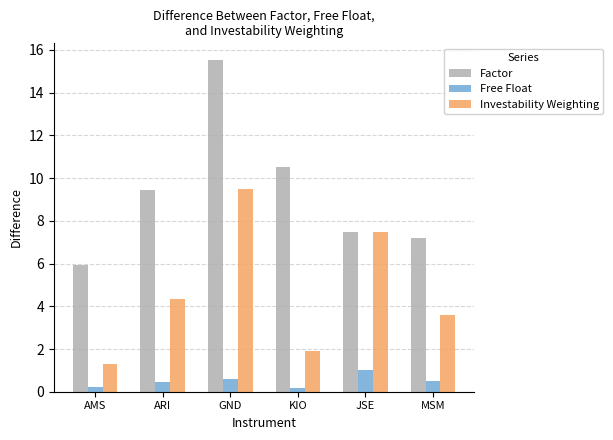

Where does the Factor series first go above 9?

ARI